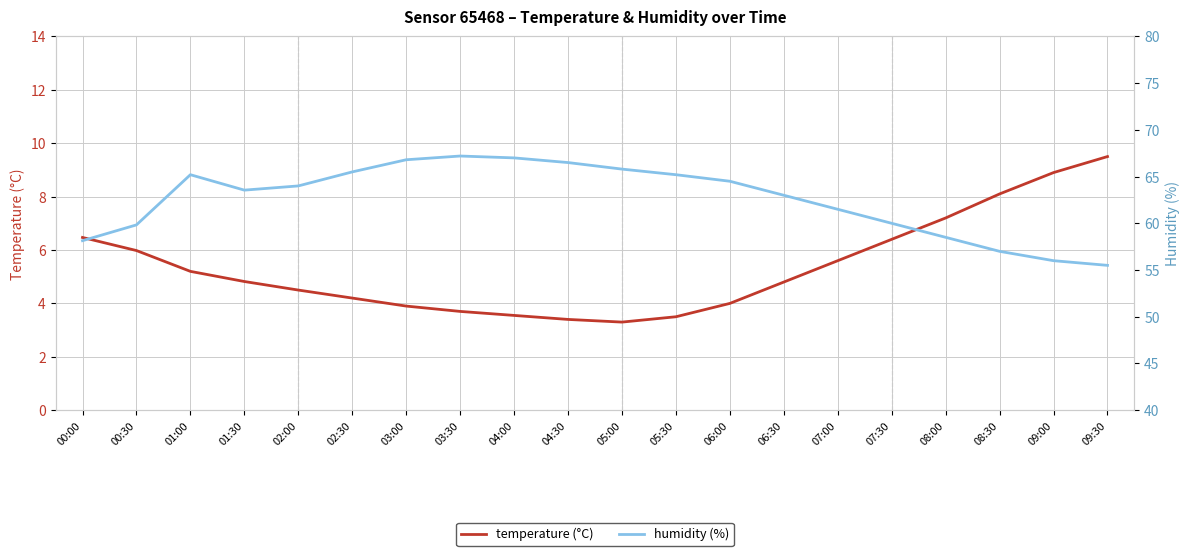

Count the number of categories in the chart.

20